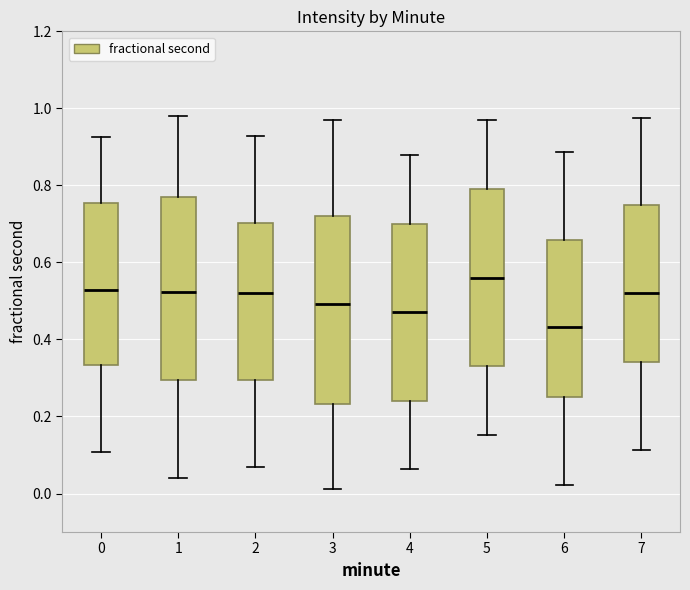

Reading left to right, transcribe this box plot: for each box, give where its median line is, the range the box spans, and where its two whiskers end, as read against the y-axis. The values are not printed on the chart, so give them approximately, as read against the axis.

0: median 0.52, box 0.34 to 0.76, whiskers 0.10 to 0.92
1: median 0.52, box 0.30 to 0.78, whiskers 0.04 to 0.98
2: median 0.52, box 0.30 to 0.70, whiskers 0.06 to 0.92
3: median 0.50, box 0.24 to 0.72, whiskers 0.02 to 0.96
4: median 0.48, box 0.24 to 0.70, whiskers 0.06 to 0.88
5: median 0.56, box 0.34 to 0.78, whiskers 0.16 to 0.96
6: median 0.44, box 0.26 to 0.66, whiskers 0.02 to 0.88
7: median 0.52, box 0.34 to 0.74, whiskers 0.12 to 0.98